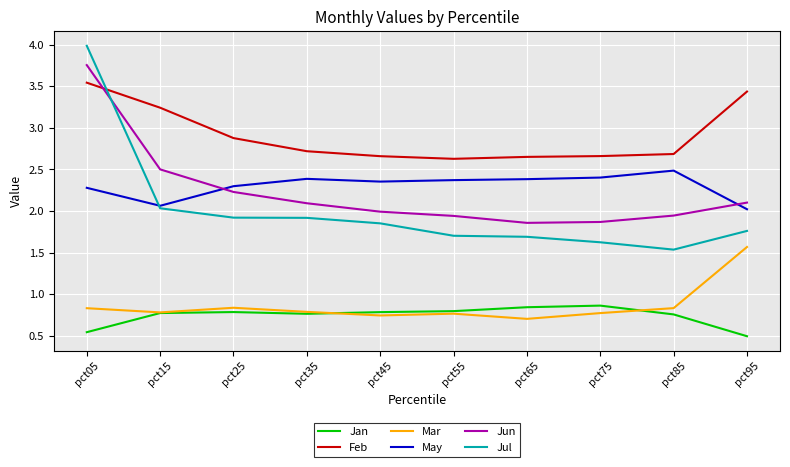

What is the greatest value displayed?

4.0